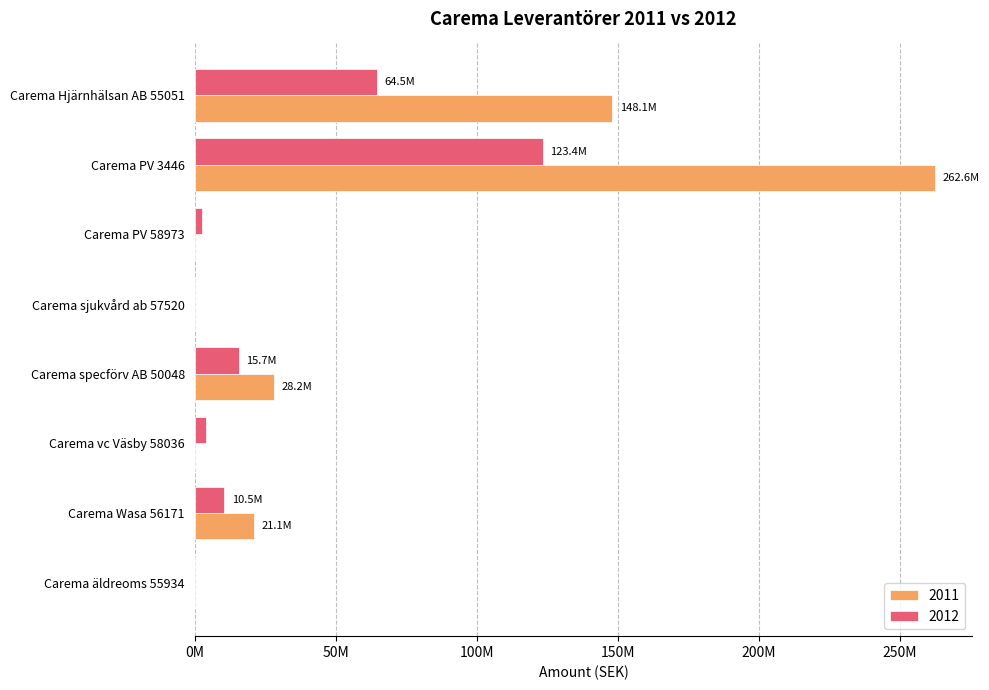

What are all the series names shown in the legend?

2011, 2012